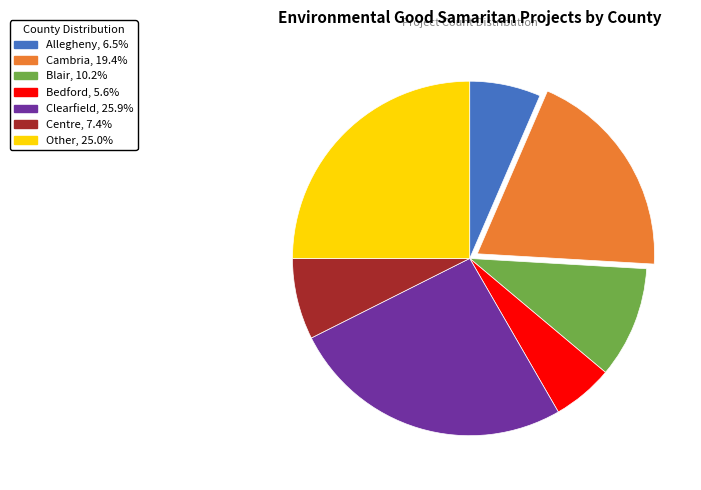

Does Cambria, 19.4% represent more than half of the total?

No